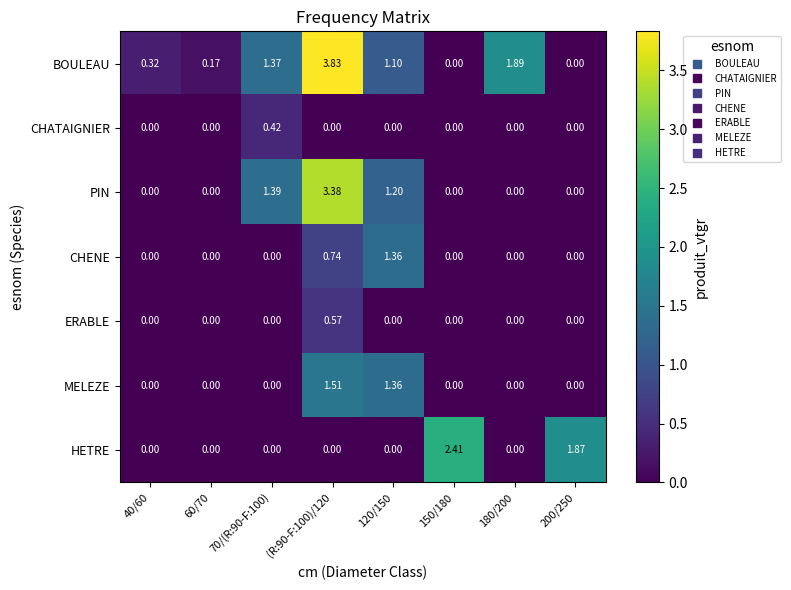

Rank the series by their maximum value, from highest to lowest.

BOULEAU, PIN, HETRE, MELEZE, CHENE, ERABLE, CHATAIGNIER